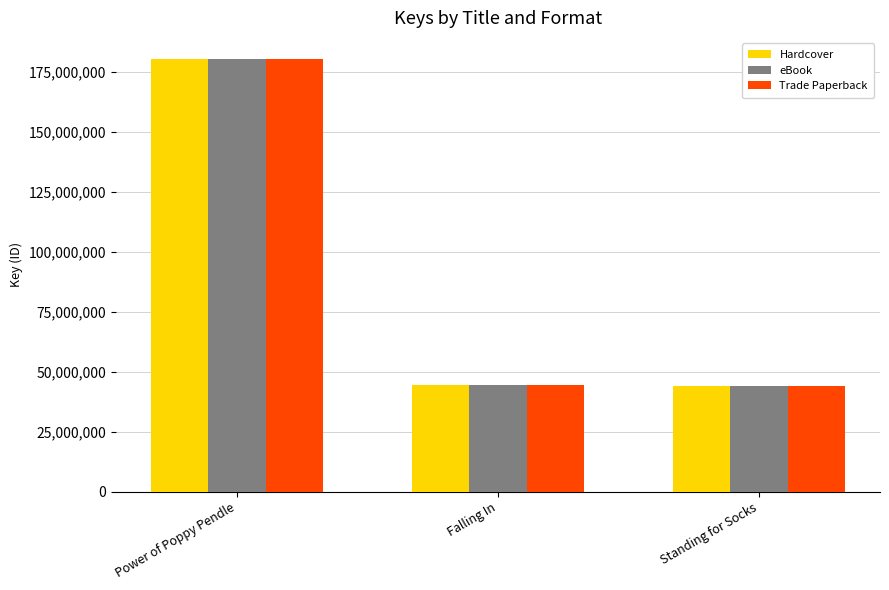

What is the difference between the Hardcover values at Power of Poppy Pendle and Falling In?

135484825